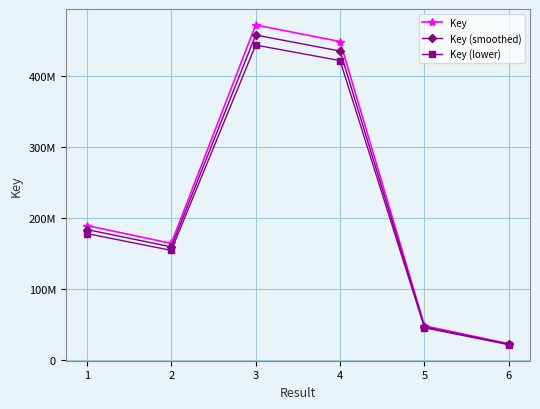

Where is the first local maximum for Key (lower)?

3